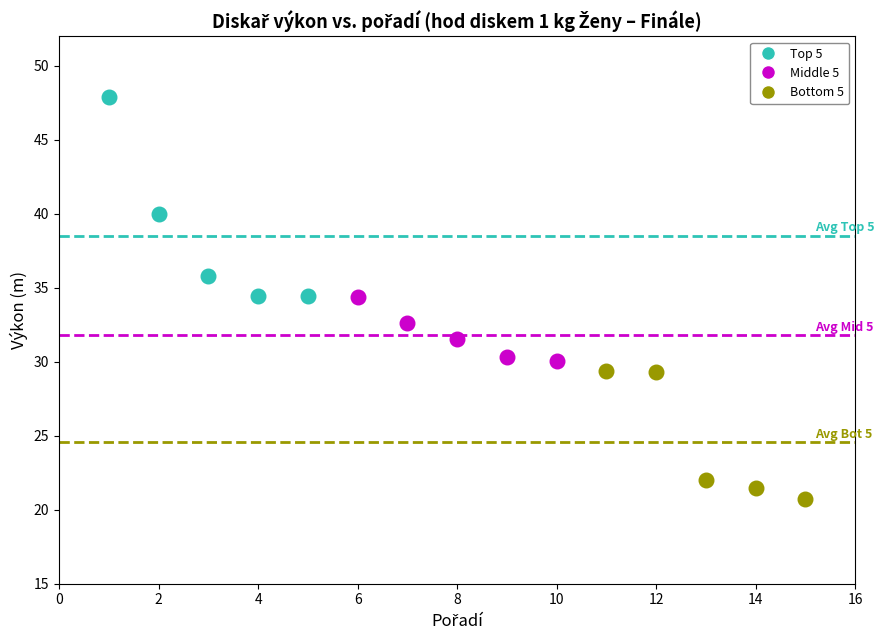

Which series contains the highest Y value?

Top 5